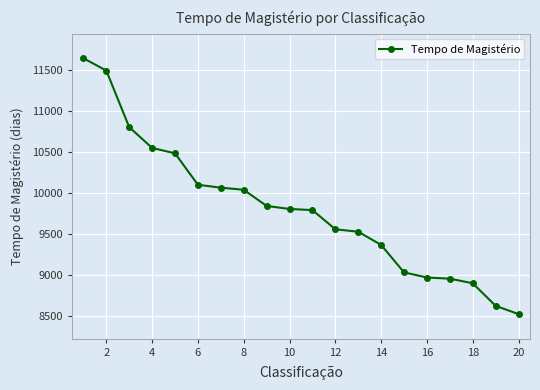

How many lines are shown in the chart?

1